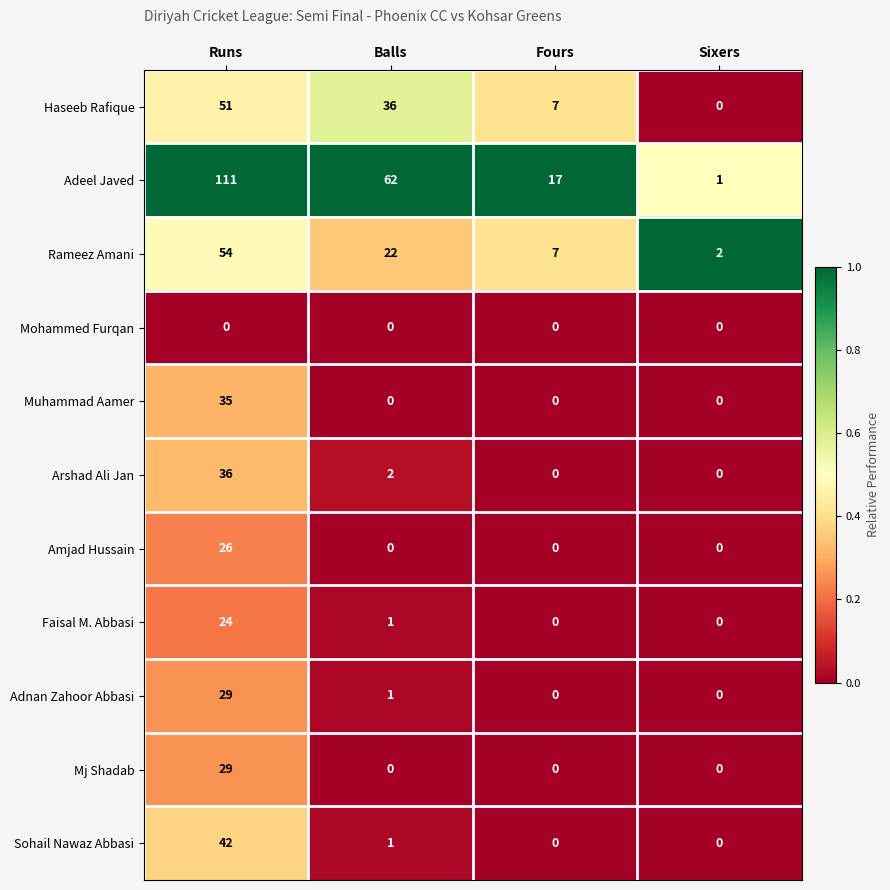

What is the maximum value shown in the chart?

111